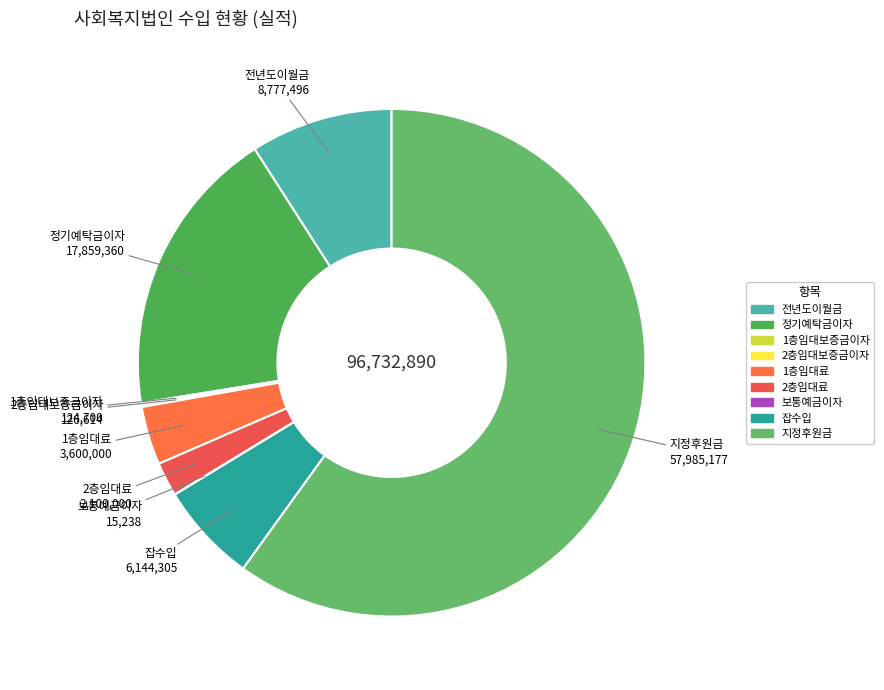

Combined, do 전년도이월금 and 1층임대료 account for over 50%?

No